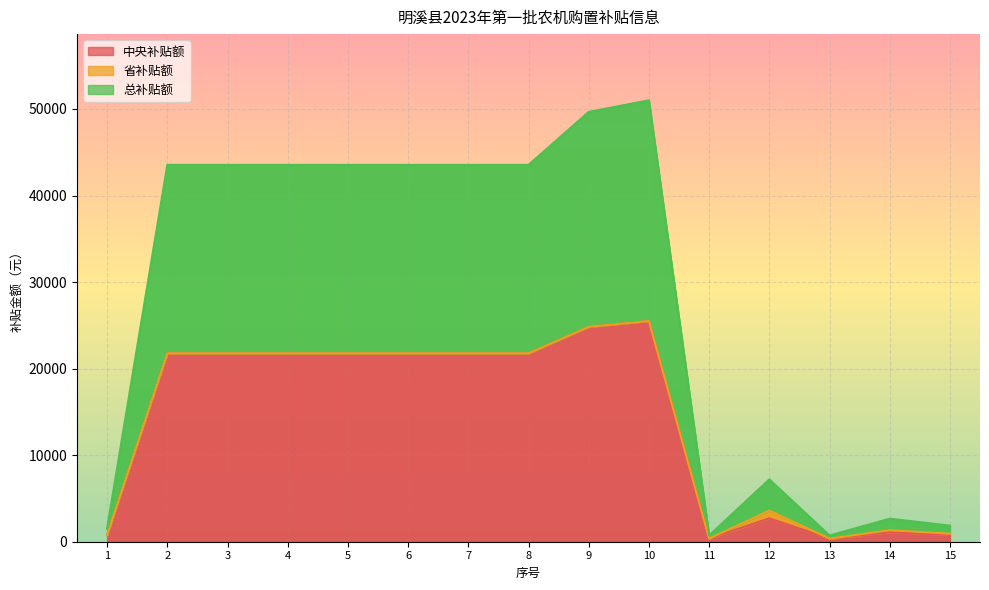

True or false: 中央补贴额 has a value of 11079 at 9.

False